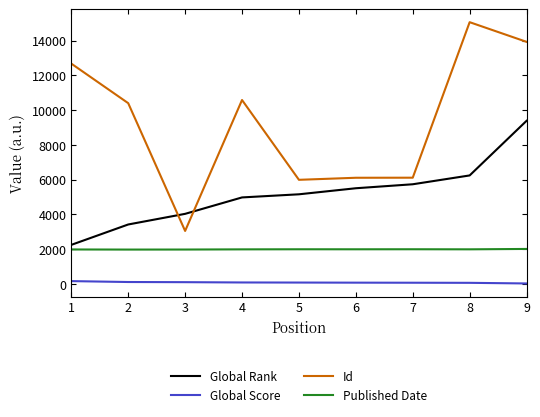

What is the total value across all series at 1?

17062